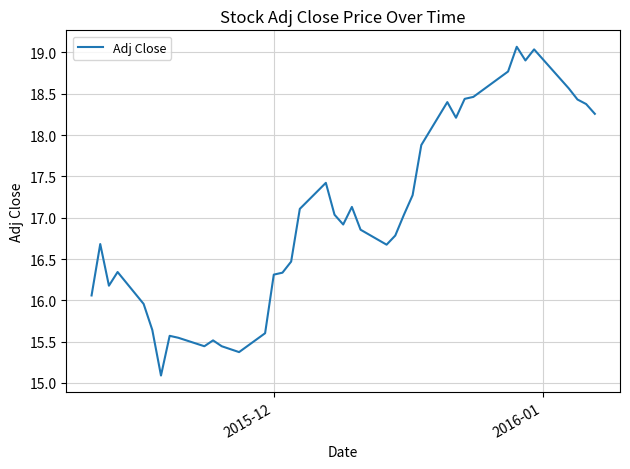

What is the difference between the maximum and minimum values?

4.0